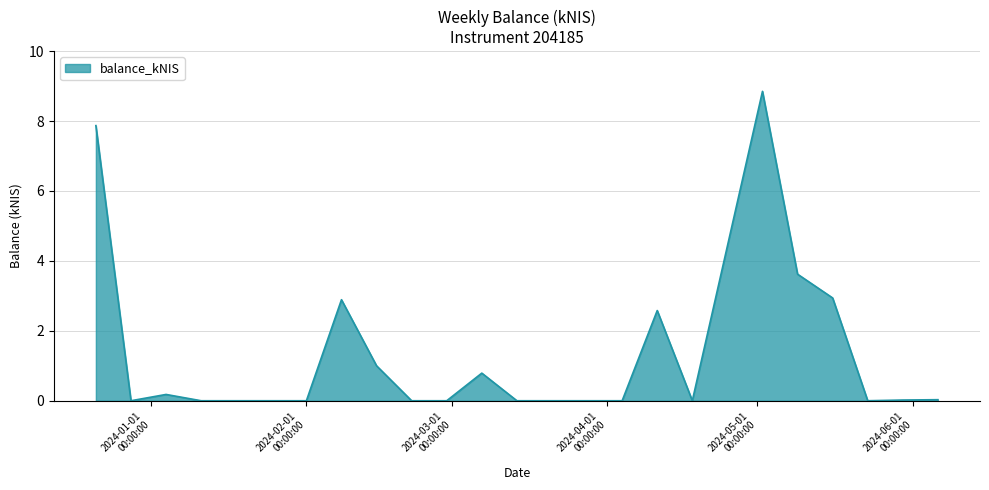

What is the maximum value shown in the chart?

8.8